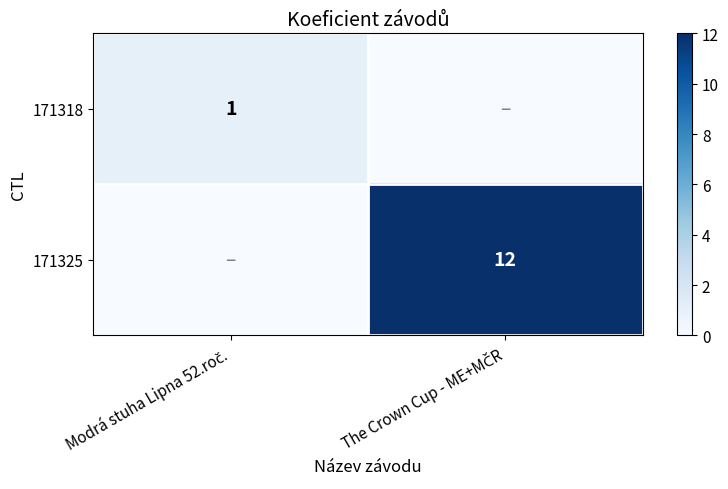

Between Modrá stuha Lipna 52.roč. and The Crown Cup - ME+MČR, which series saw the biggest shift?

171325